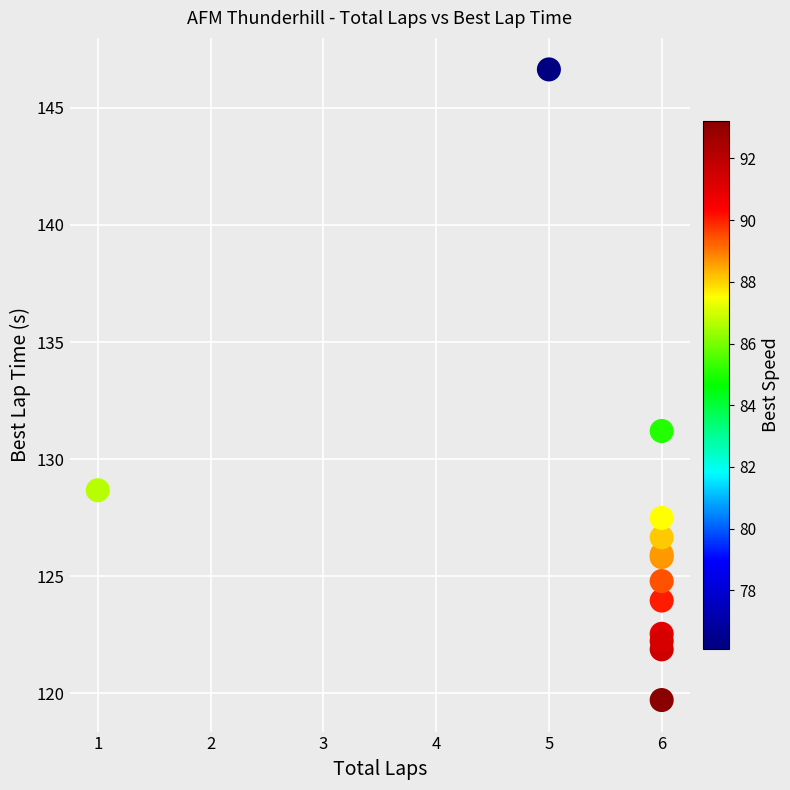

What Y value in the scatter plot is closest to 133?

131.2